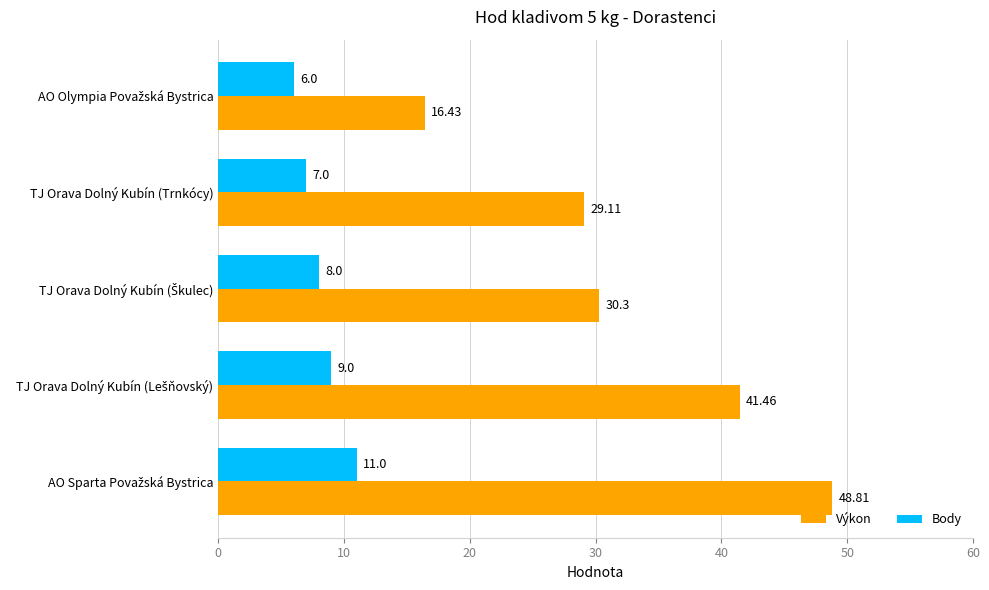

What is the difference between the maximum and second lowest values in the Body series?

4.0